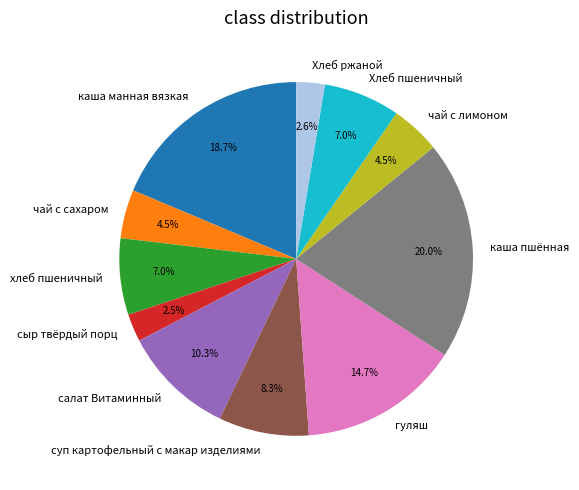

What is the ratio of the value at хлеб пшеничный to the value at сыр твёрдый порц?

2.8